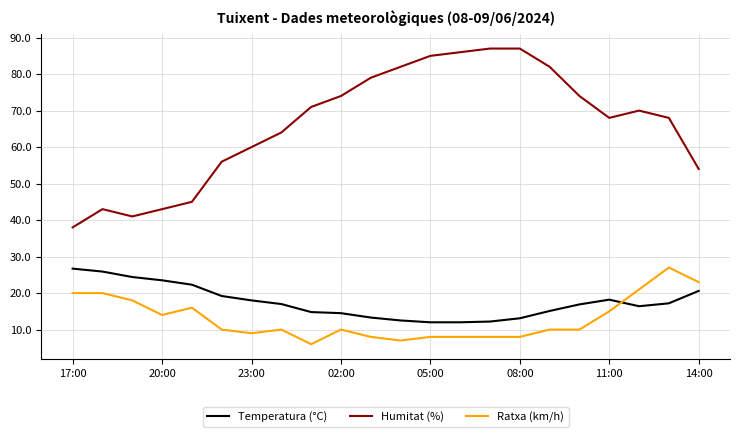

True or false: Temperatura (°C) and Humitat (%) intersect in this chart.

False